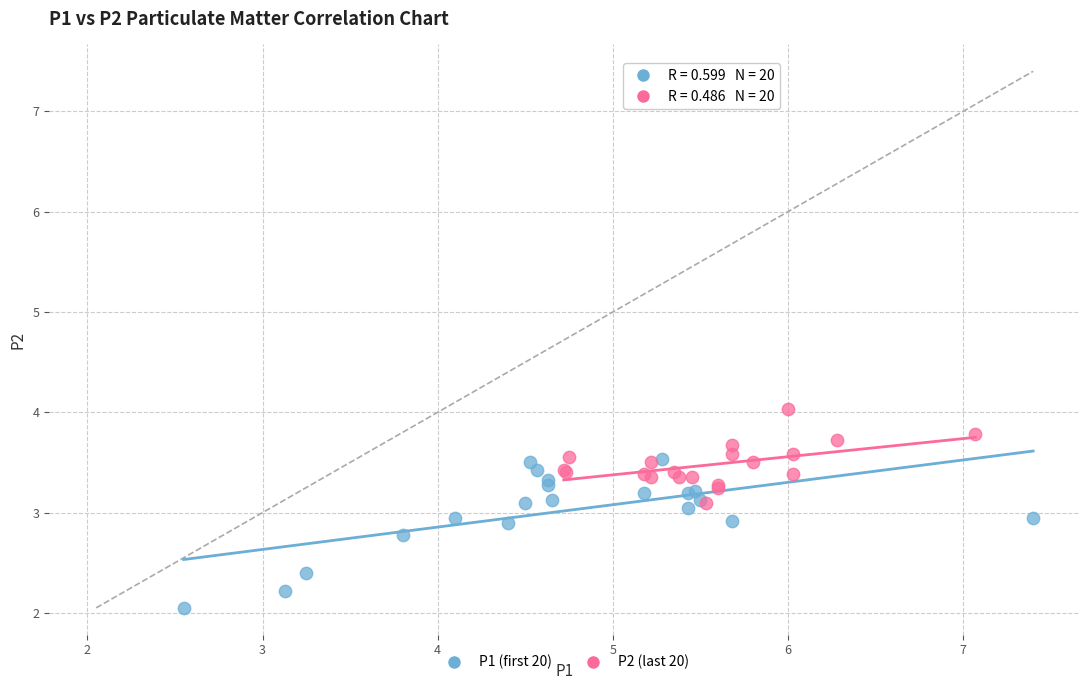

Which series contains the highest Y value?

P2 (last 20)